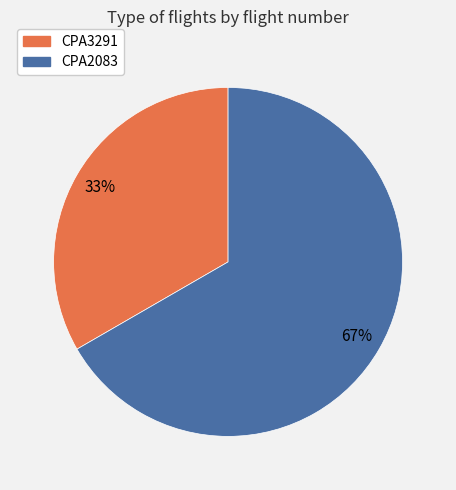

Is the sum of CPA2083 and CPA3291 greater than half?

Yes